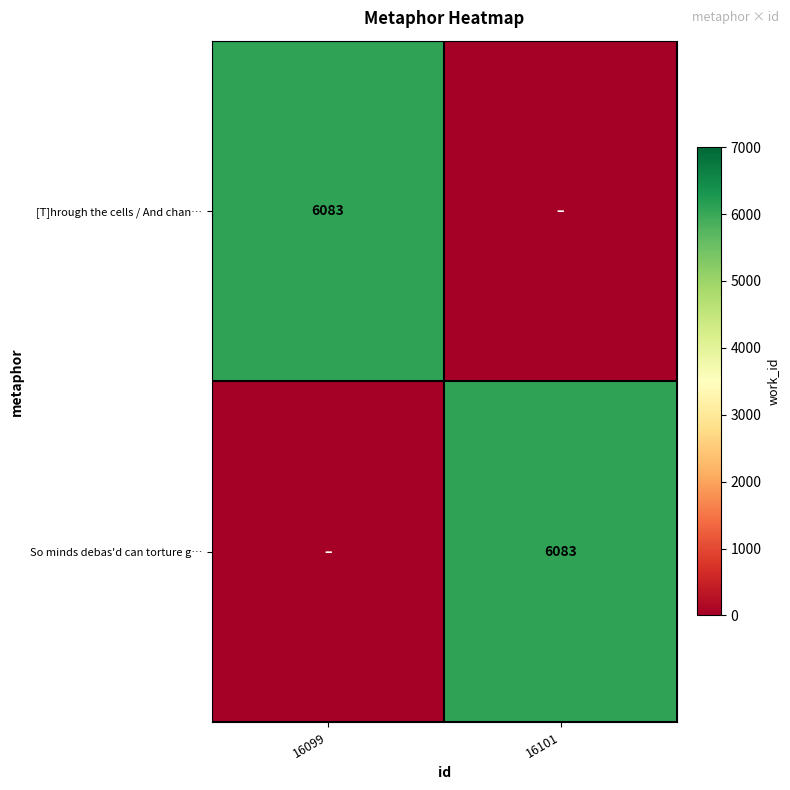

The So minds debas'd can torture g… series shows 6083 at 16101. True or false?

True